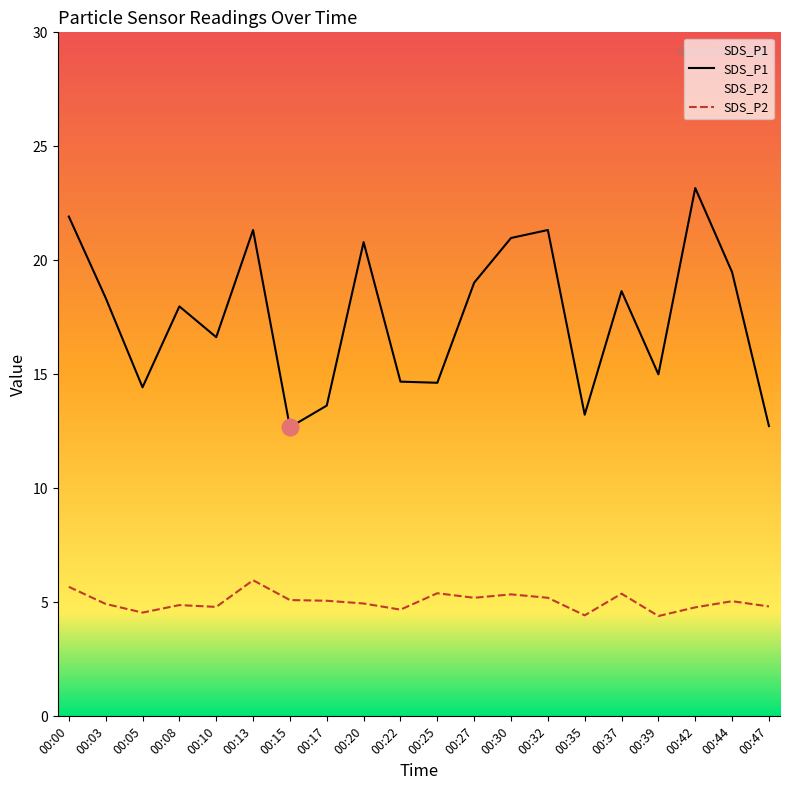

What is the sum of all SDS_P2 values?

100.6